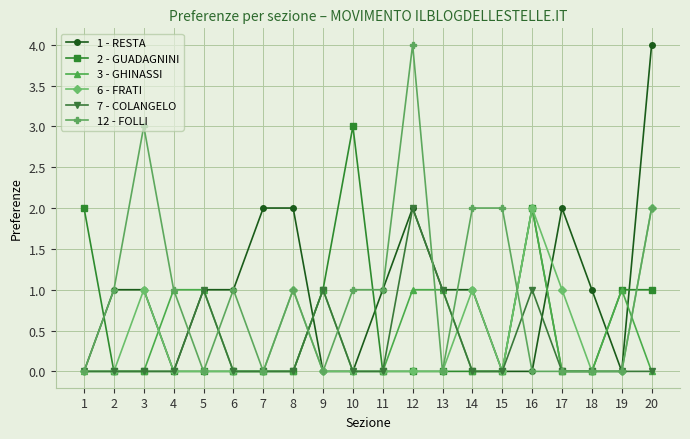

Reading left to right, transcribe all the data shown in this chart.

1 - RESTA: 1=0	2=1	3=1	4=0	5=1	6=1	7=2	8=2	9=0	10=0	11=1	12=2	13=1	14=1	15=0	16=0	17=2	18=1	19=0	20=4
2 - GUADAGNINI: 1=2	2=0	3=0	4=0	5=0	6=0	7=0	8=0	9=1	10=3	11=0	12=0	13=0	14=0	15=0	16=2	17=0	18=0	19=1	20=1
3 - GHINASSI: 1=0	2=0	3=0	4=1	5=1	6=0	7=0	8=0	9=1	10=0	11=0	12=1	13=1	14=0	15=0	16=2	17=0	18=0	19=1	20=0
6 - FRATI: 1=0	2=0	3=1	4=0	5=0	6=0	7=0	8=1	9=0	10=0	11=0	12=0	13=0	14=1	15=0	16=2	17=1	18=0	19=0	20=2
7 - COLANGELO: 1=0	2=0	3=0	4=0	5=1	6=0	7=0	8=0	9=1	10=0	11=0	12=2	13=1	14=0	15=0	16=1	17=0	18=0	19=0	20=0
12 - FOLLI: 1=0	2=1	3=3	4=1	5=0	6=1	7=0	8=1	9=0	10=1	11=1	12=4	13=0	14=2	15=2	16=0	17=0	18=0	19=0	20=2